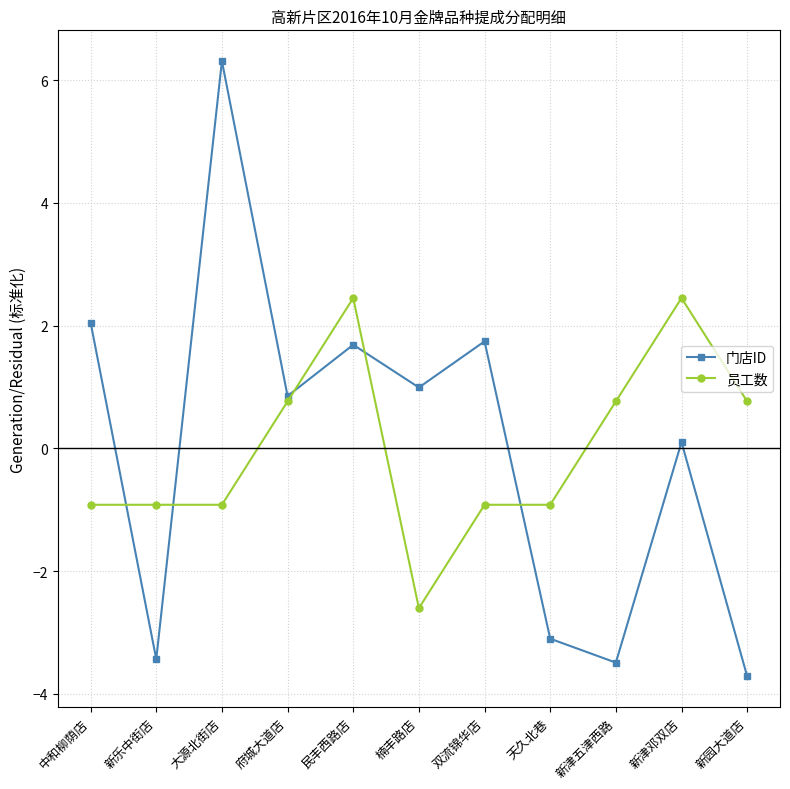

Where does the 门店ID series first go above 0?

中和柳荫店